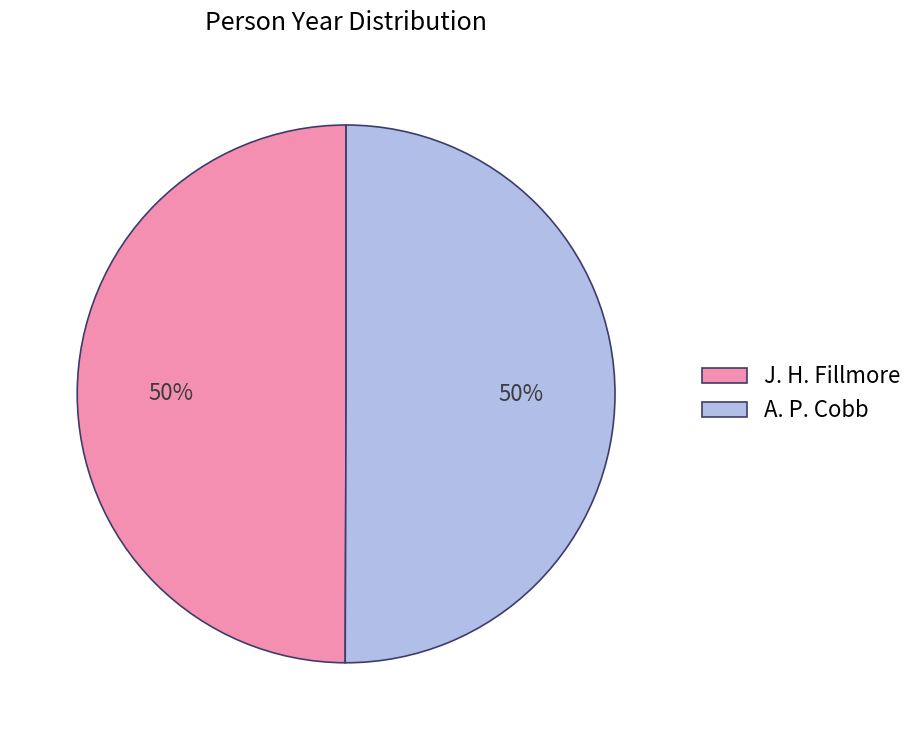

Approximately how many times larger is the value at A. P. Cobb compared to J. H. Fillmore?

1.0